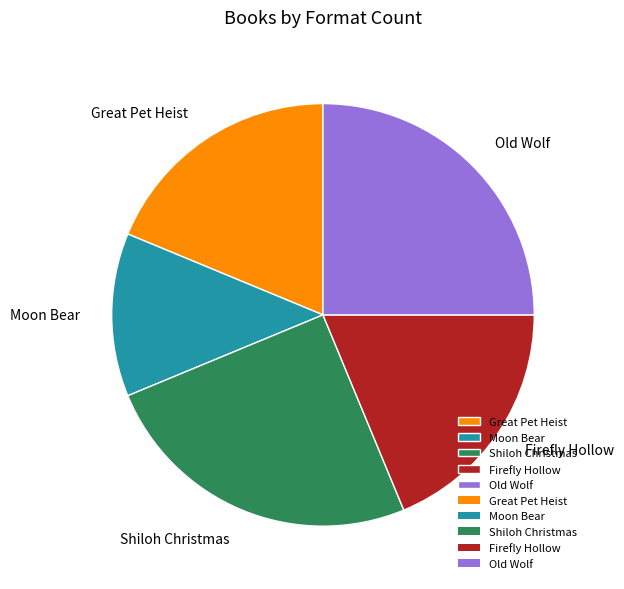

Between Moon Bear and Great Pet Heist, which is larger?

Great Pet Heist